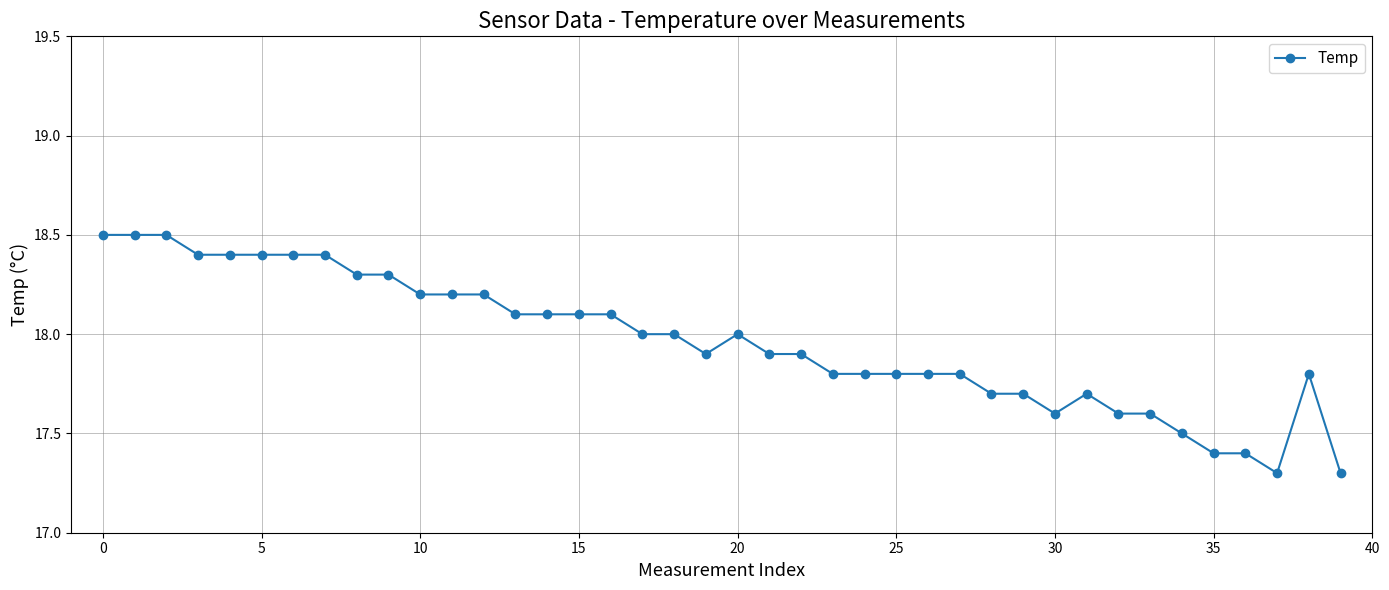

What is the difference between the second highest and second lowest values?

1.2